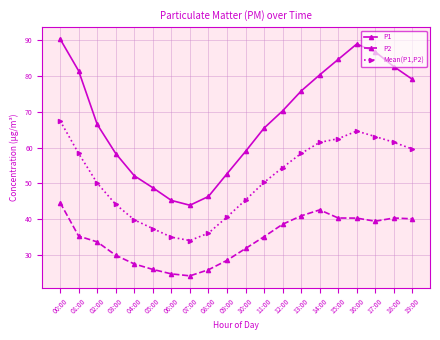

In P1, how many points are higher than both neighbors (excluding endpoints)?

1